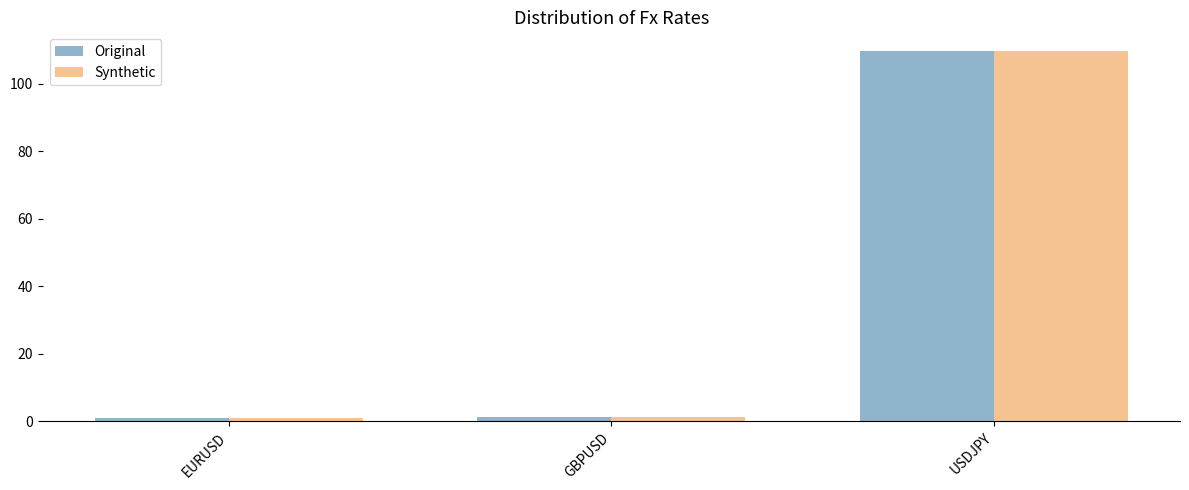

What is the sum of the Synthetic values at USDJPY and GBPUSD?

111.0